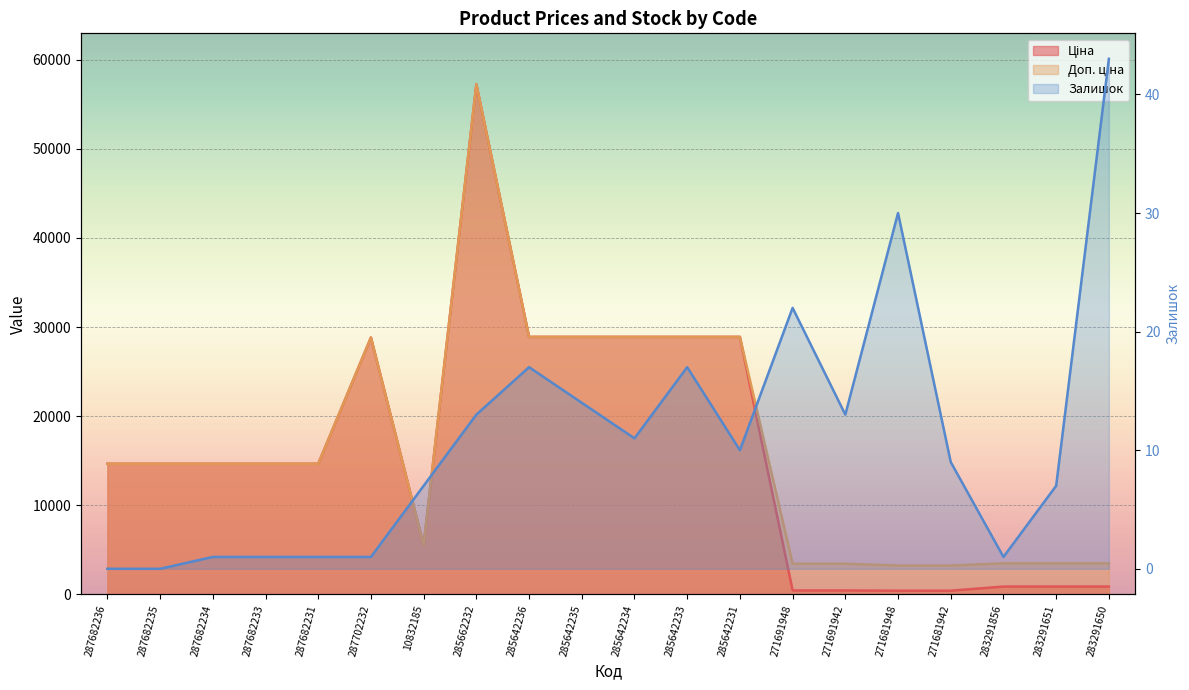

True or false: Ціна and Доп. ціна intersect in this chart.

False